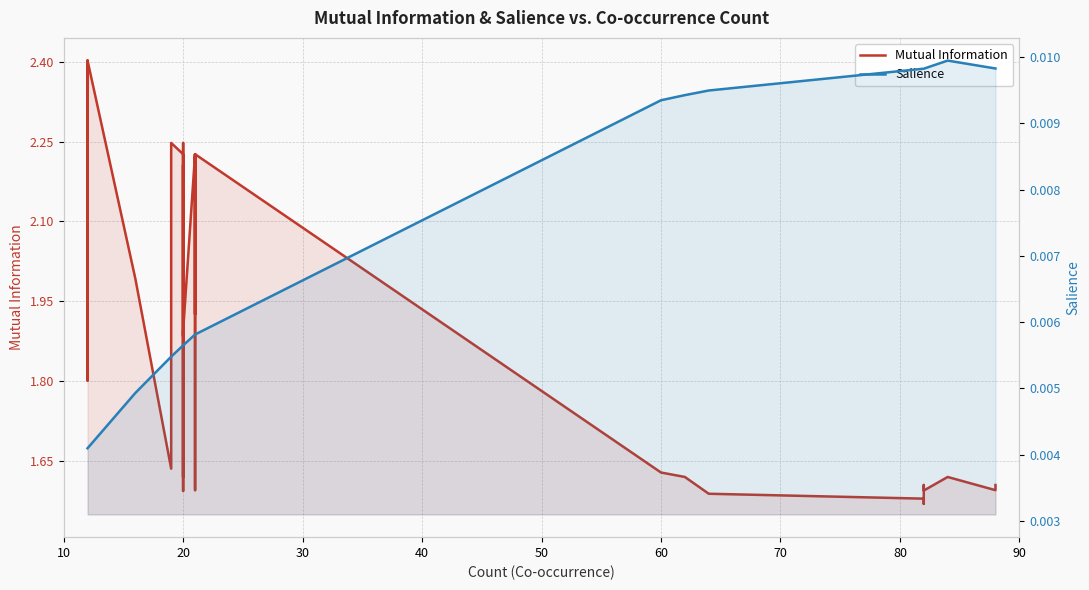

Is it true that Salience equals 0.0 at 20?

False